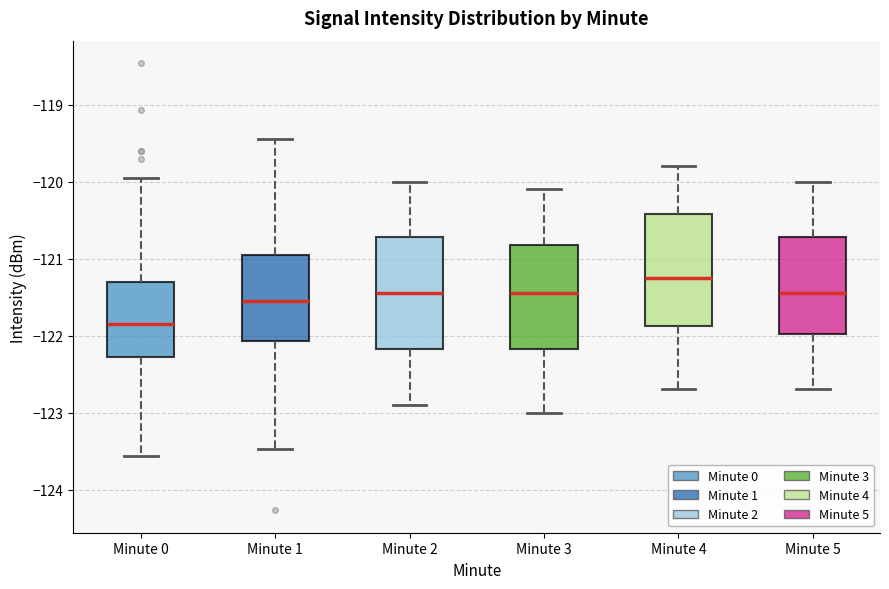

Reading left to right, read every box against the y-axis: the position of its median line, the range the box covers, and the ends of its whiskers. The values are not printed on the chart, so give them approximately, as read against the axis.

Minute 0: median -121.8, box -122.3 to -121.3, whiskers -123.6 to -120.0
Minute 1: median -121.5, box -122.1 to -120.9, whiskers -123.5 to -119.4
Minute 2: median -121.4, box -122.2 to -120.7, whiskers -122.9 to -120.0
Minute 3: median -121.4, box -122.2 to -120.8, whiskers -123.0 to -120.1
Minute 4: median -121.2, box -121.9 to -120.4, whiskers -122.7 to -119.8
Minute 5: median -121.4, box -122.0 to -120.7, whiskers -122.7 to -120.0